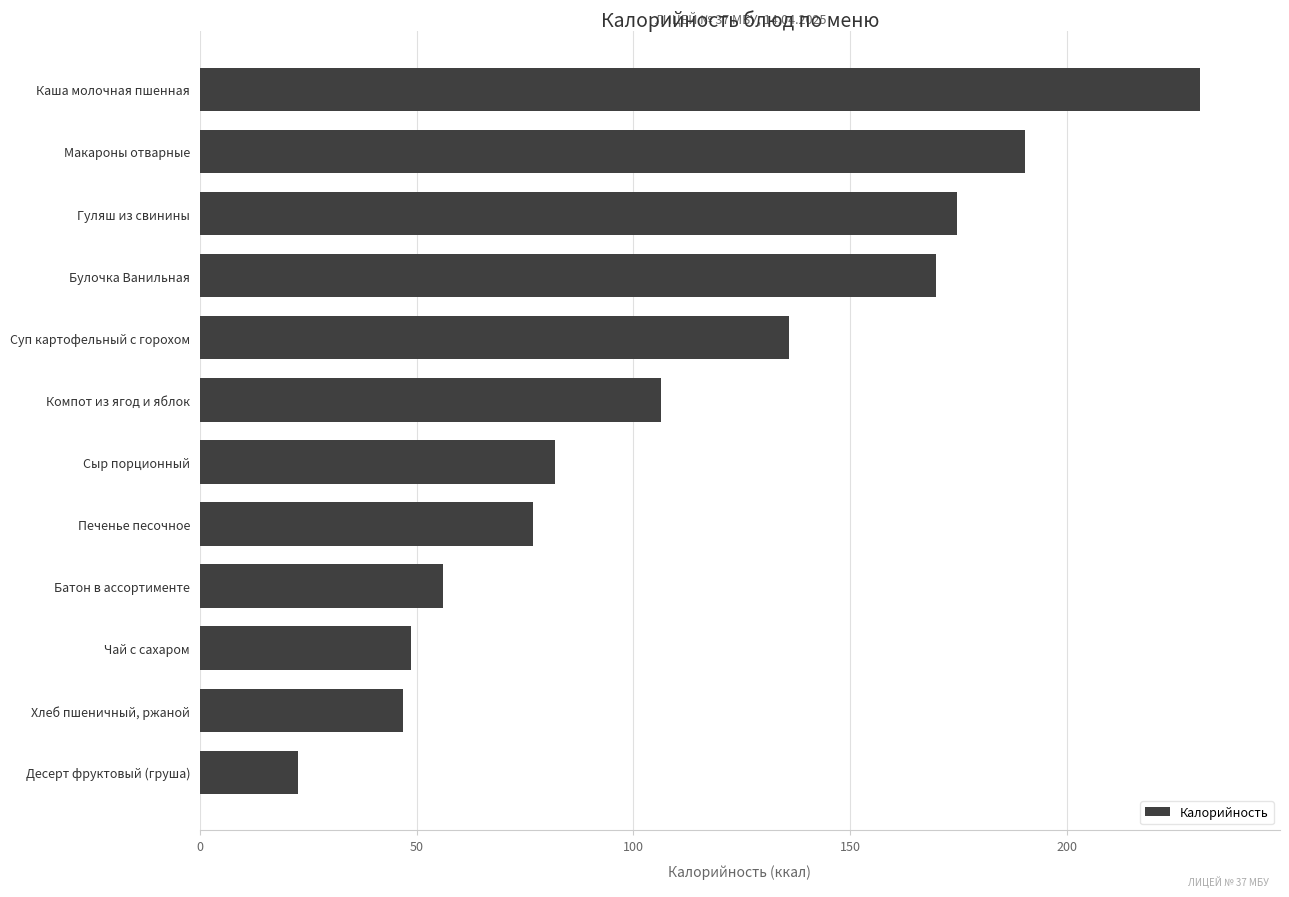

Count the number of values greater than 106.

6